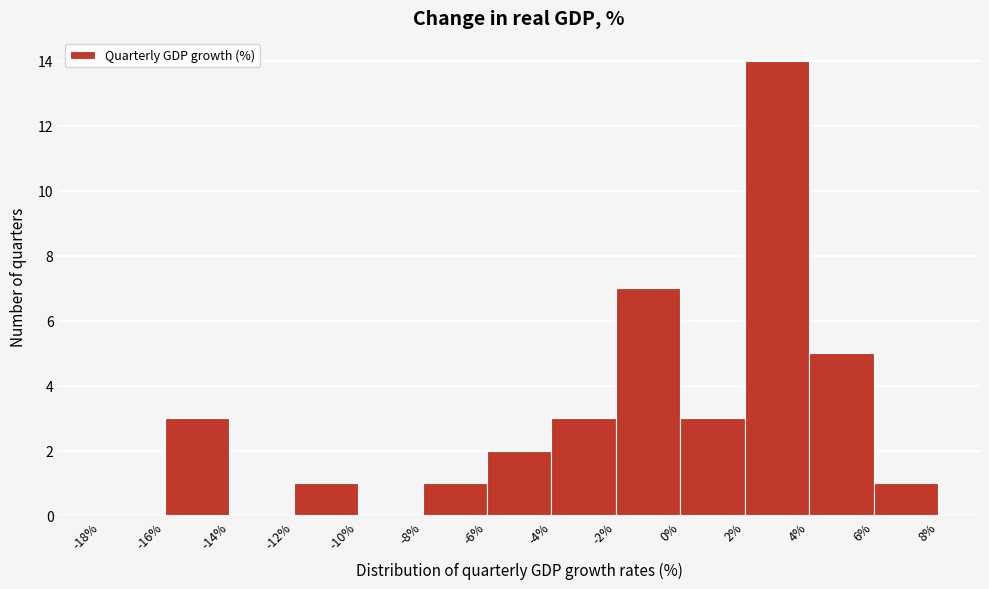

Over which range of the x-axis is the bar tallest?

2% to 4%